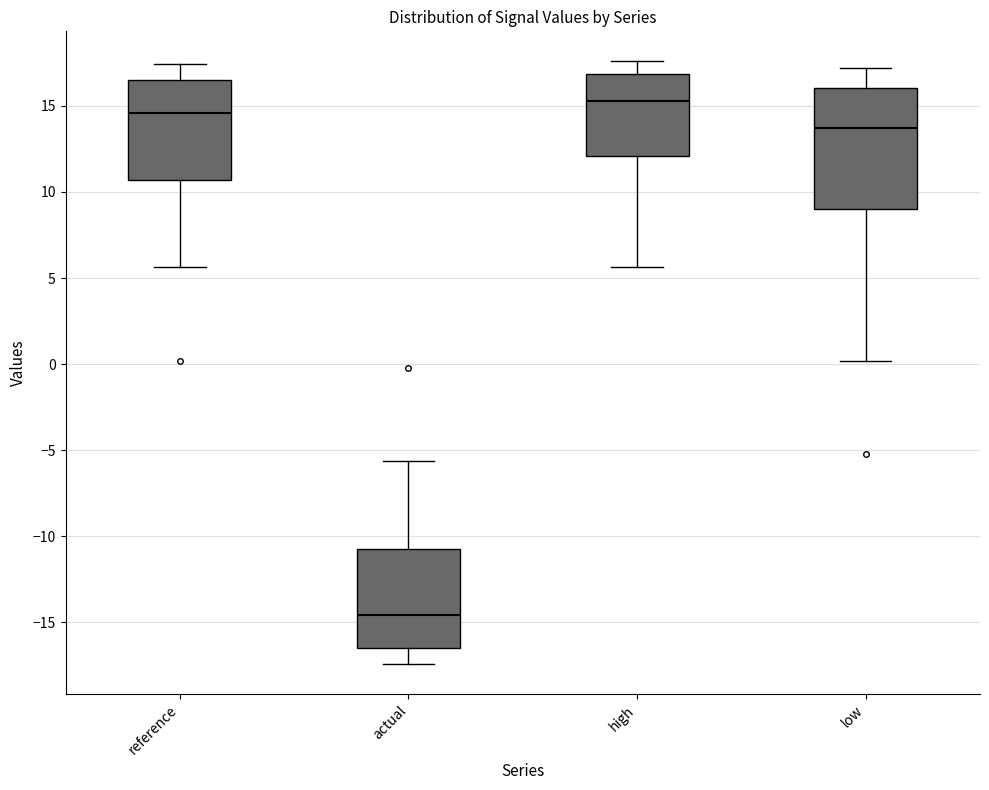

Which box has the highest median line?

high